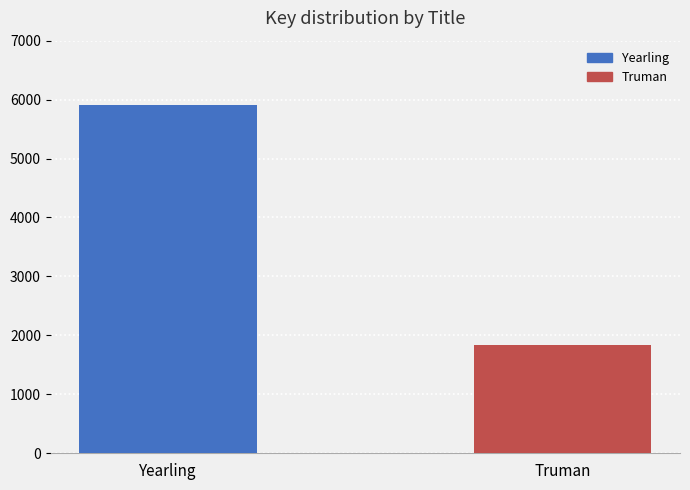

What position from the right is Truman?

1